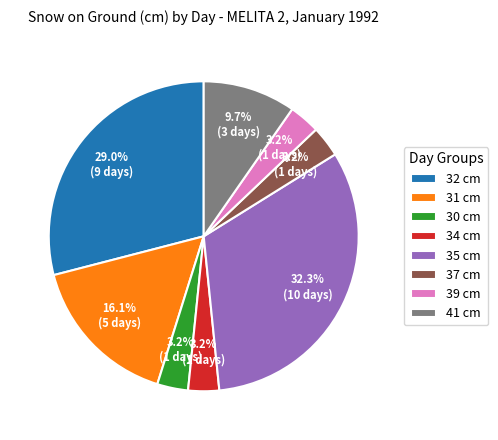

To the nearest percent, what is the difference between the largest and smallest slice percentages?

29%